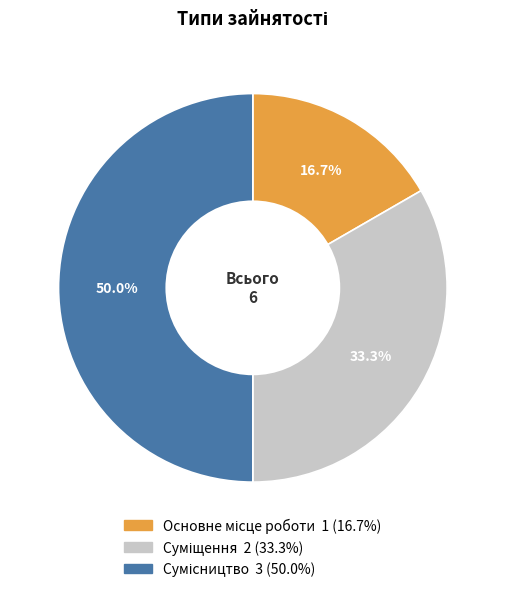

How many slices are in this pie chart?

3